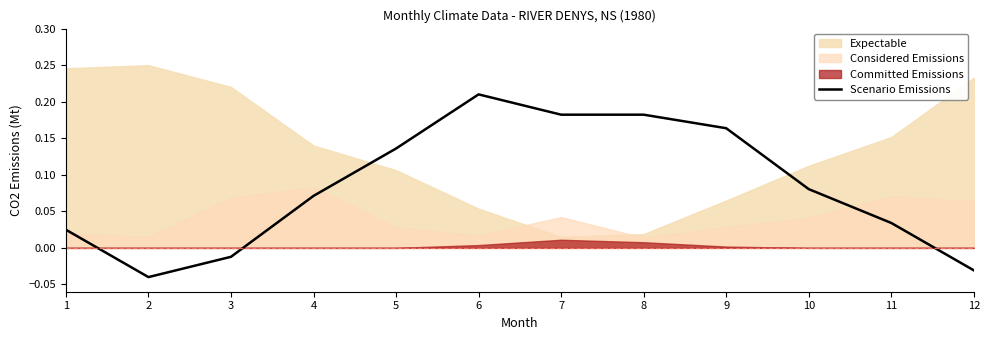

At which label is Scenario Emissions closest to 0?

3